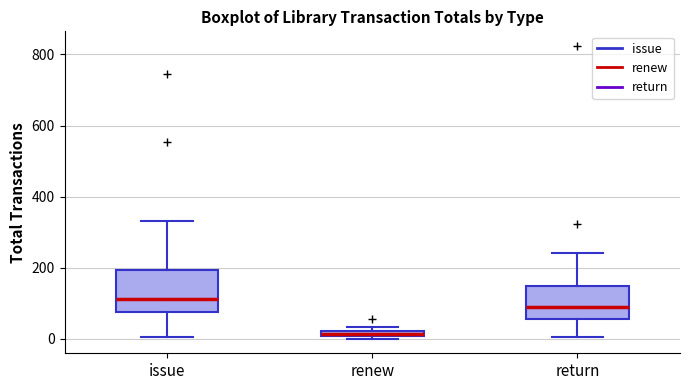

Where does the upper whisker of the box for issue end on the y-axis? The values are not printed on the chart, so give them approximately, as read against the axis.

340